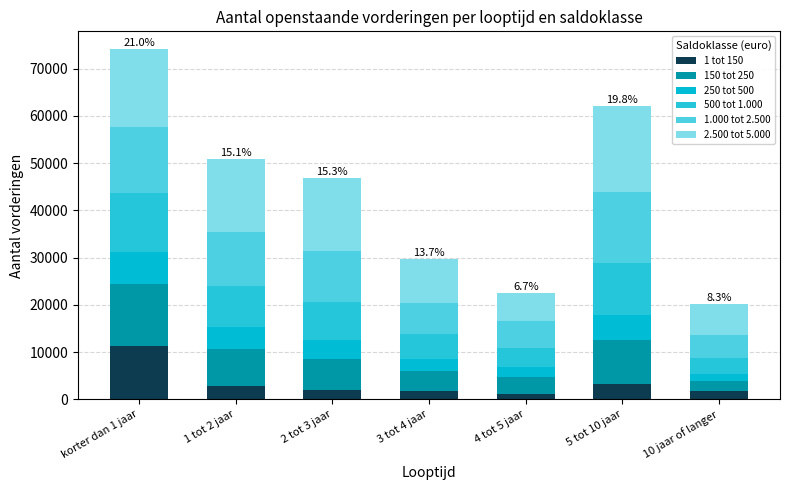

True or false: 250 tot 500 has a value of 6760 at korter dan 1 jaar.

True